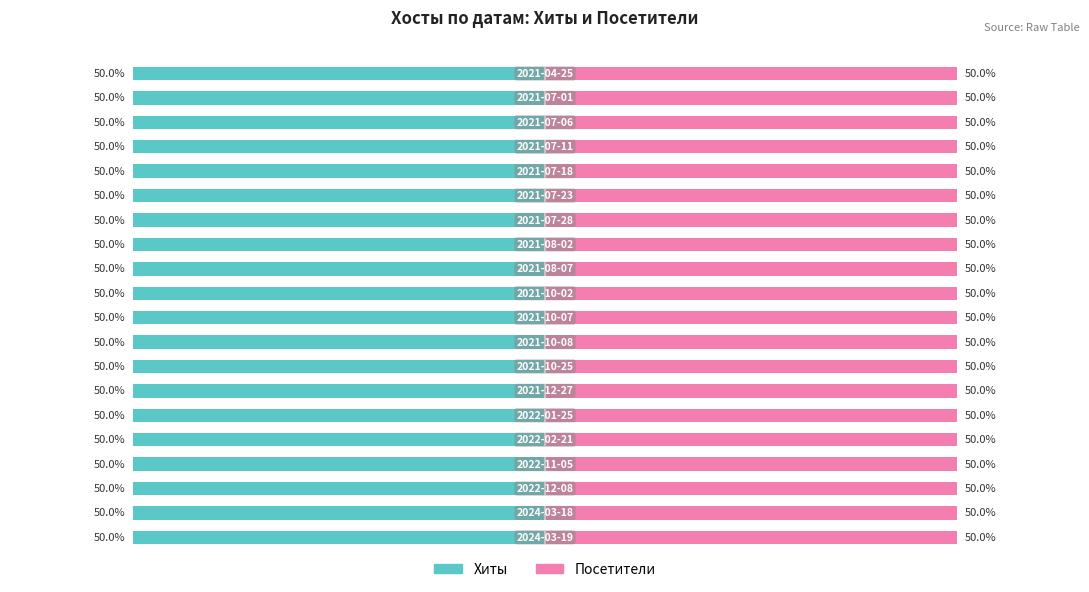

Where is Хиты nearest to the value 1?

2024-03-19